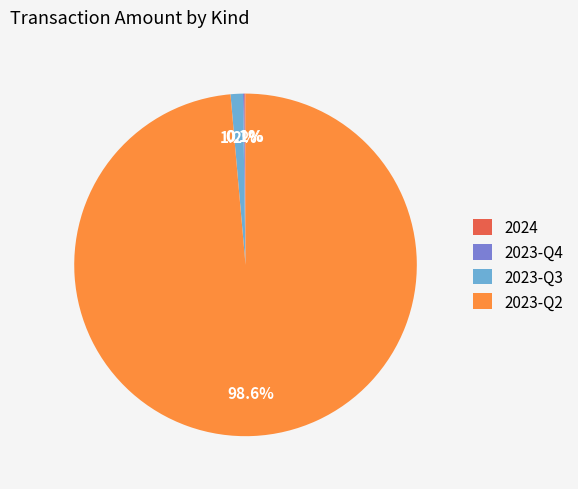

What percentage is NOT represented by 2023-Q2?

1.4%